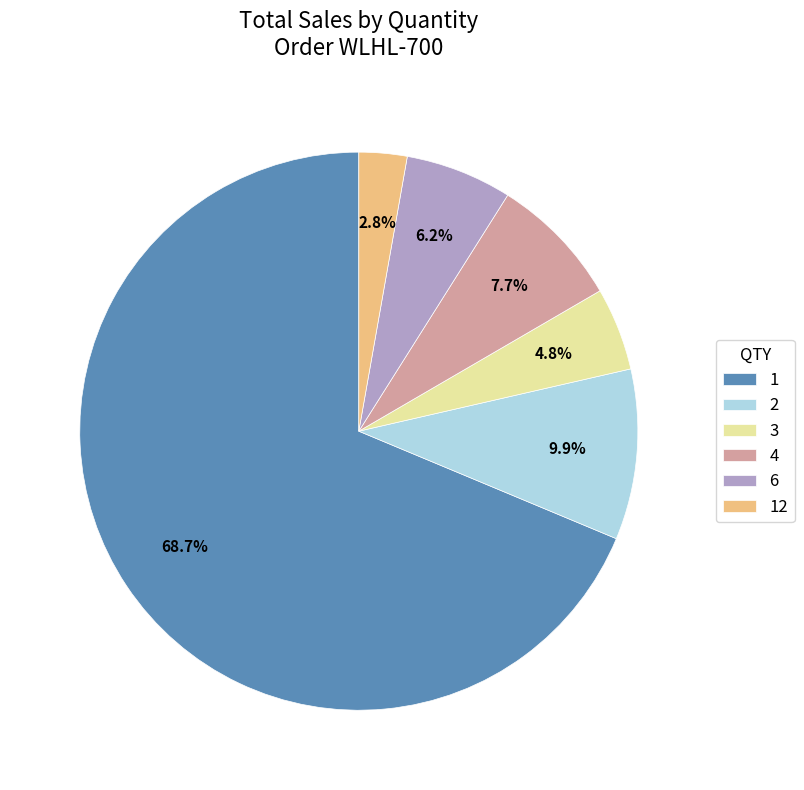

How many slices are in this pie chart?

6